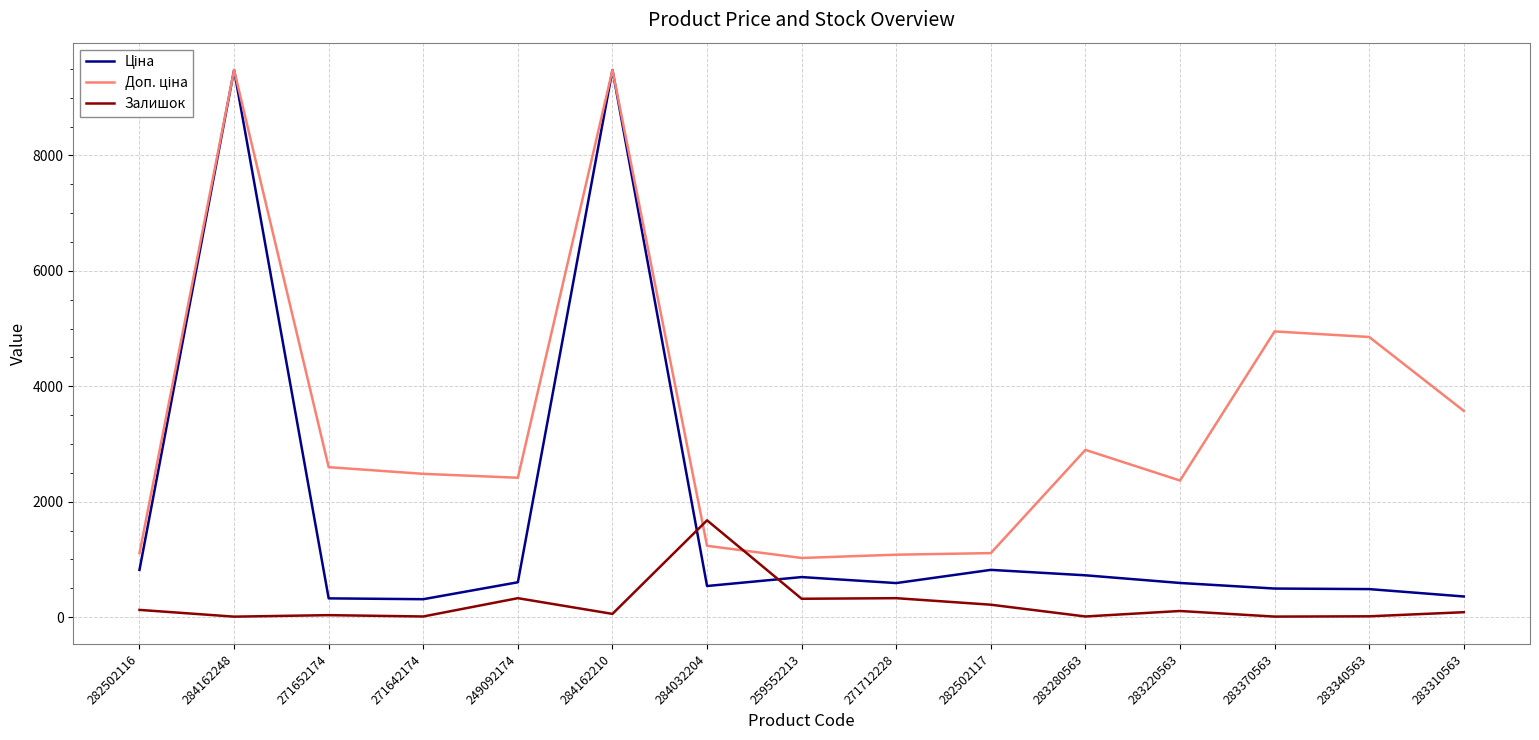

What is the greatest value displayed?

9480.1